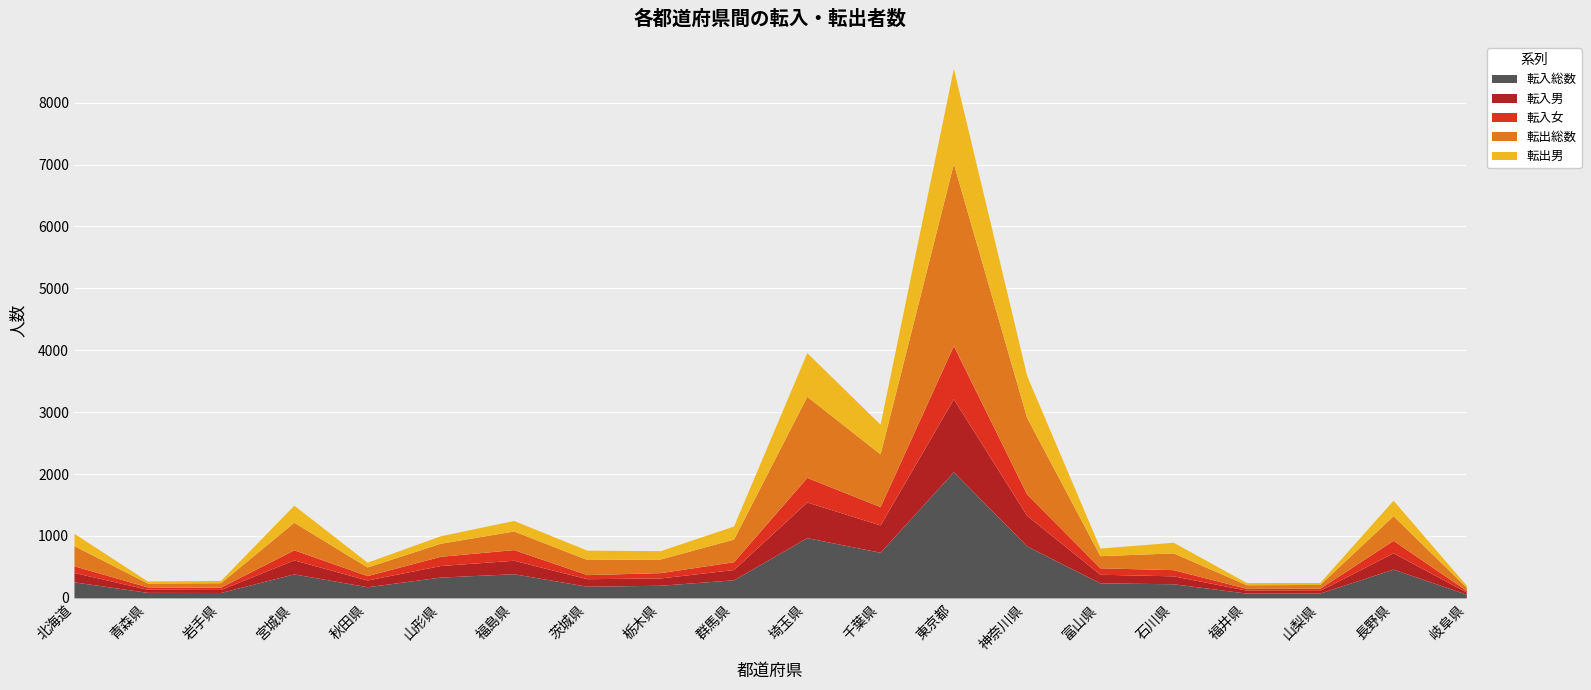

What value does the 転入女 series have at 石川県?

100